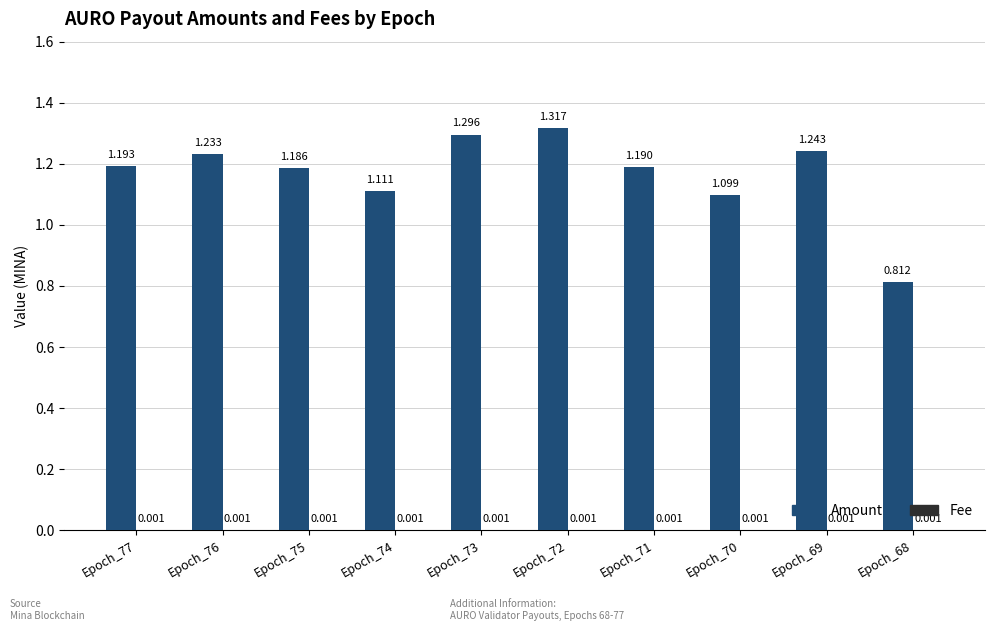

Which series changed the most between Epoch_76 and Epoch_71?

Amount